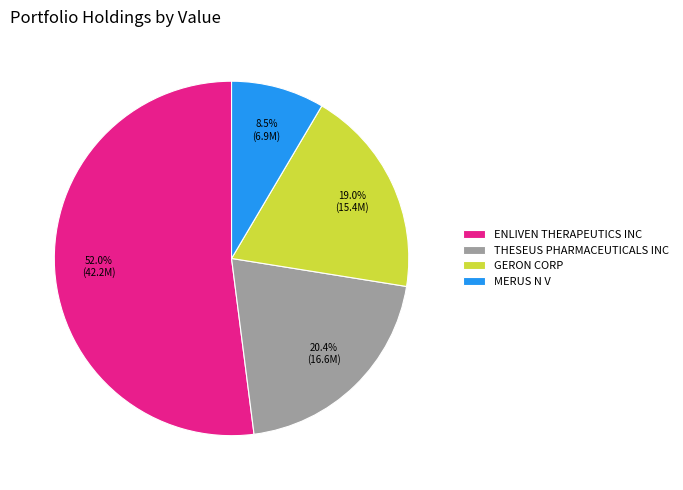

Count the number of slices in the pie.

4